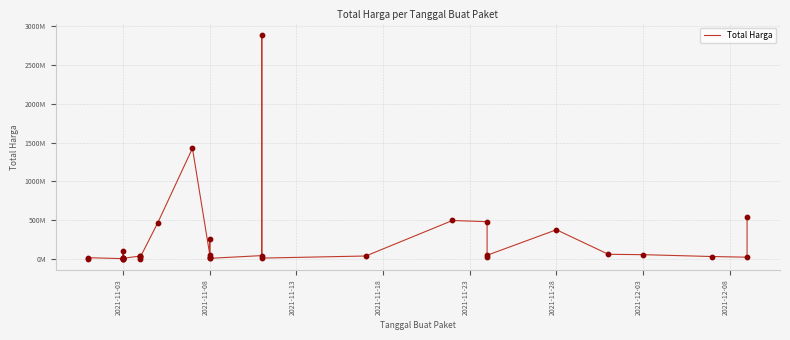

What is the change in value from 2021-11-03 to 2021-11-08?

-779000